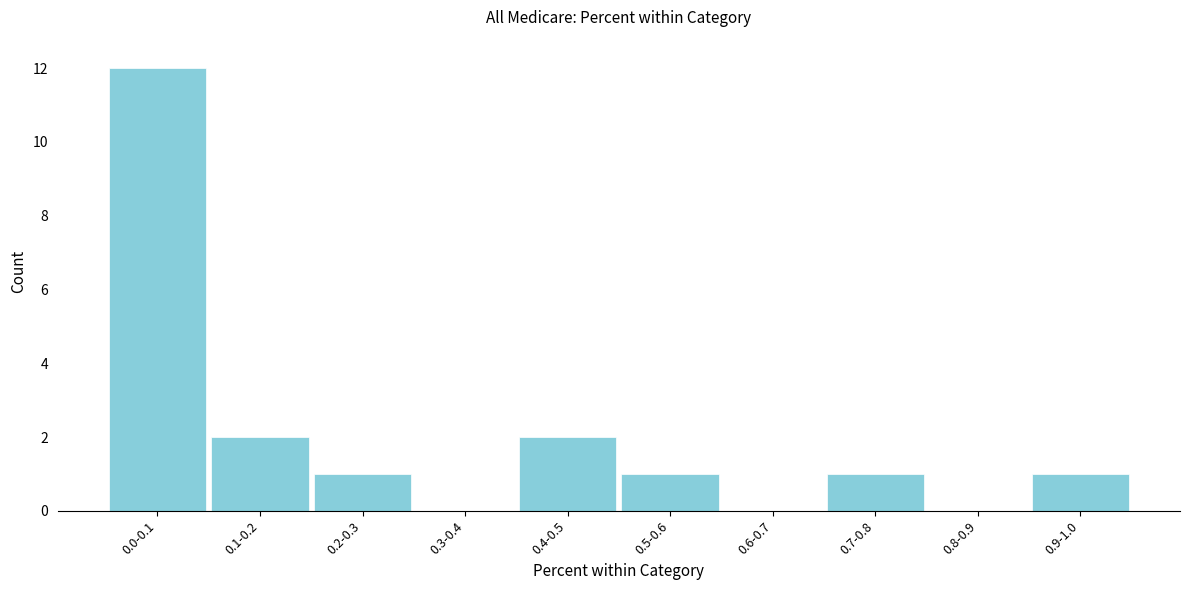

Reading left to right, transcribe all the data shown in this chart.

0.0-0.1=12	0.1-0.2=2	0.2-0.3=1	0.3-0.4=0	0.4-0.5=2	0.5-0.6=1	0.6-0.7=0	0.7-0.8=1	0.8-0.9=0	0.9-1.0=1